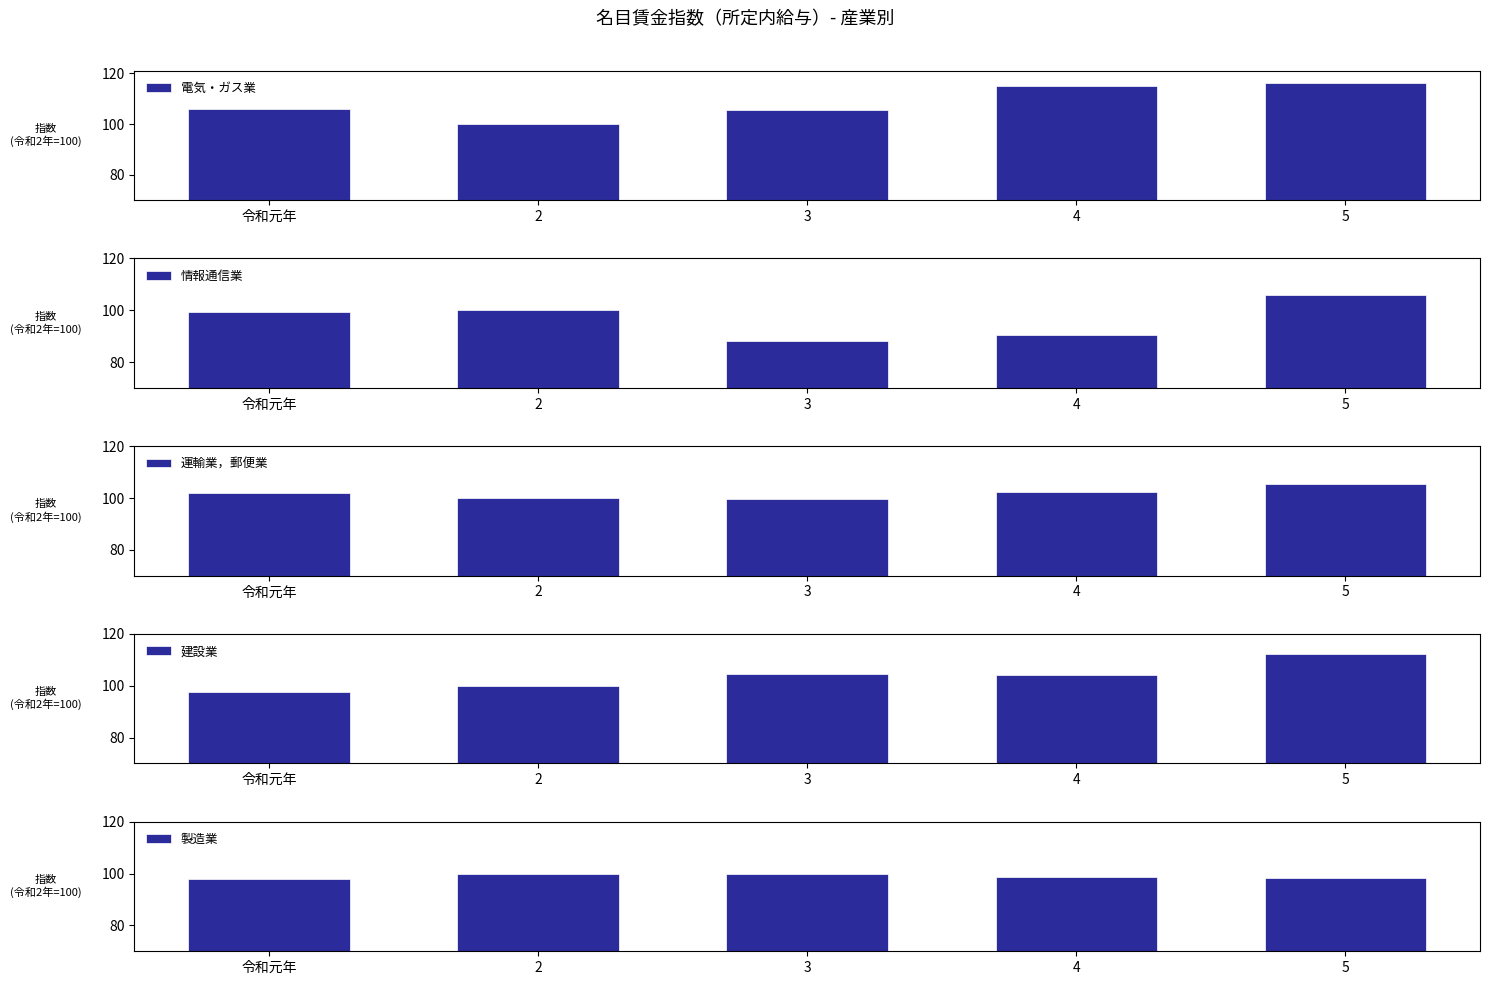

What is the minimum value shown in the chart?

88.2